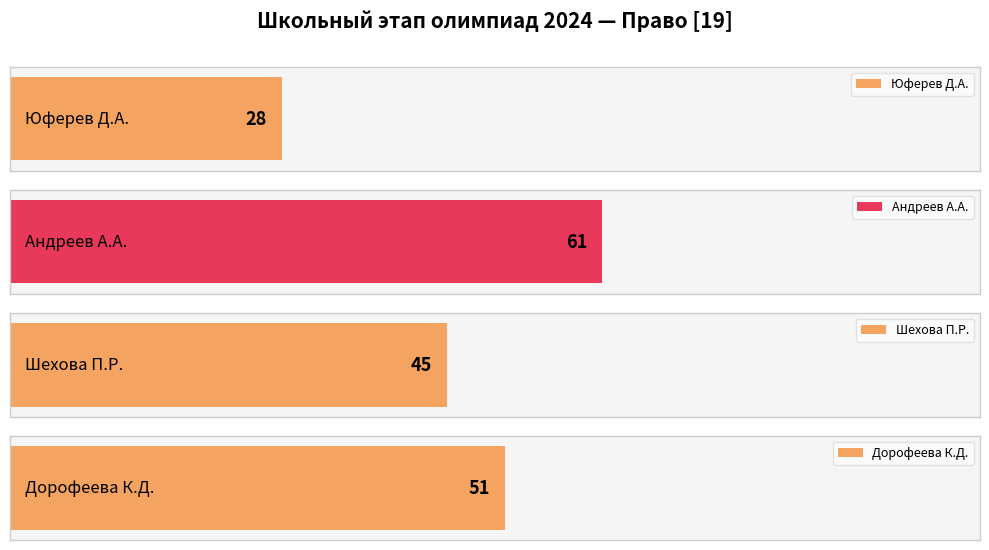

What is the ratio of the value at Андреев Артём Александрович to the value at Шехова Полина Рамазоновна?

1.4